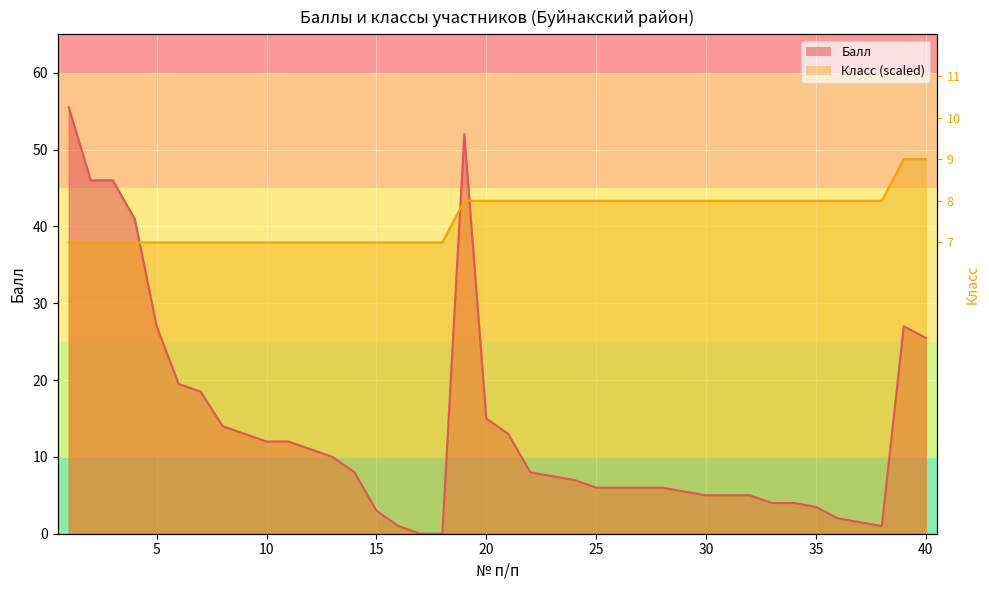

Between 14 and 20, which series saw the biggest shift?

Балл